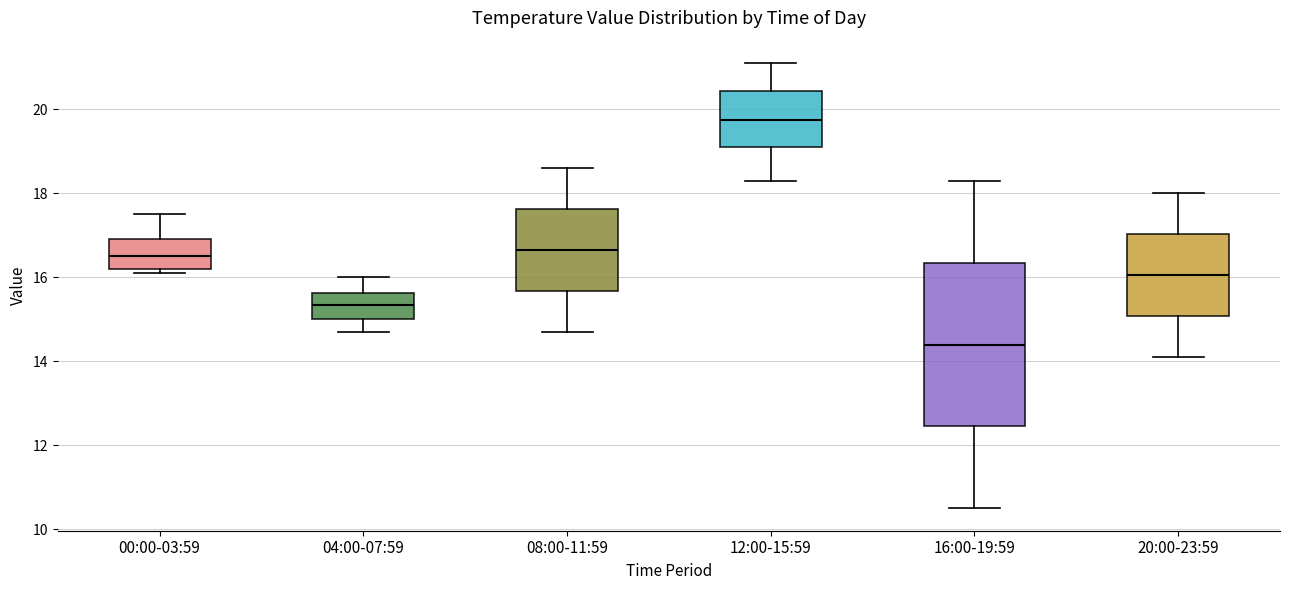

Reading left to right, transcribe this box plot: for each box, give where its median line is, the range the box spans, and where its two whiskers end, as read against the y-axis. The values are not printed on the chart, so give them approximately, as read against the axis.

00:00-03:59: median 16.6, box 16.2 to 17.0, whiskers 16.2 (just below the box's lower edge) to 17.6
04:00-07:59: median 15.4, box 15.0 to 15.6, whiskers 14.8 to 16.0
08:00-11:59: median 16.6, box 15.6 to 17.6, whiskers 14.8 to 18.6
12:00-15:59: median 19.8, box 19.2 to 20.4, whiskers 18.4 to 21.2
16:00-19:59: median 14.4, box 12.4 to 16.4, whiskers 10.6 to 18.4
20:00-23:59: median 16.0, box 15.0 to 17.0, whiskers 14.2 to 18.0